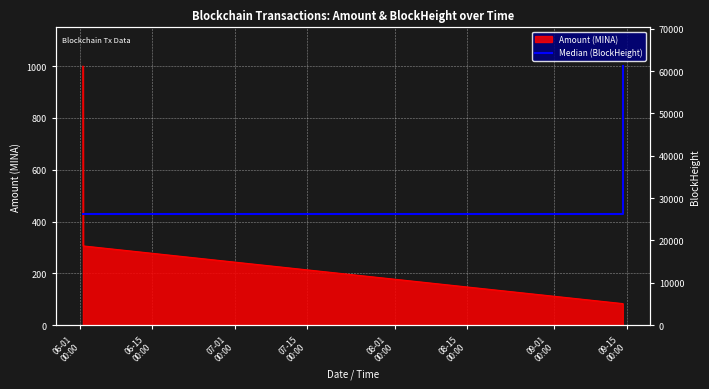

True or false: the data has more than 2 interior local peaks.

False